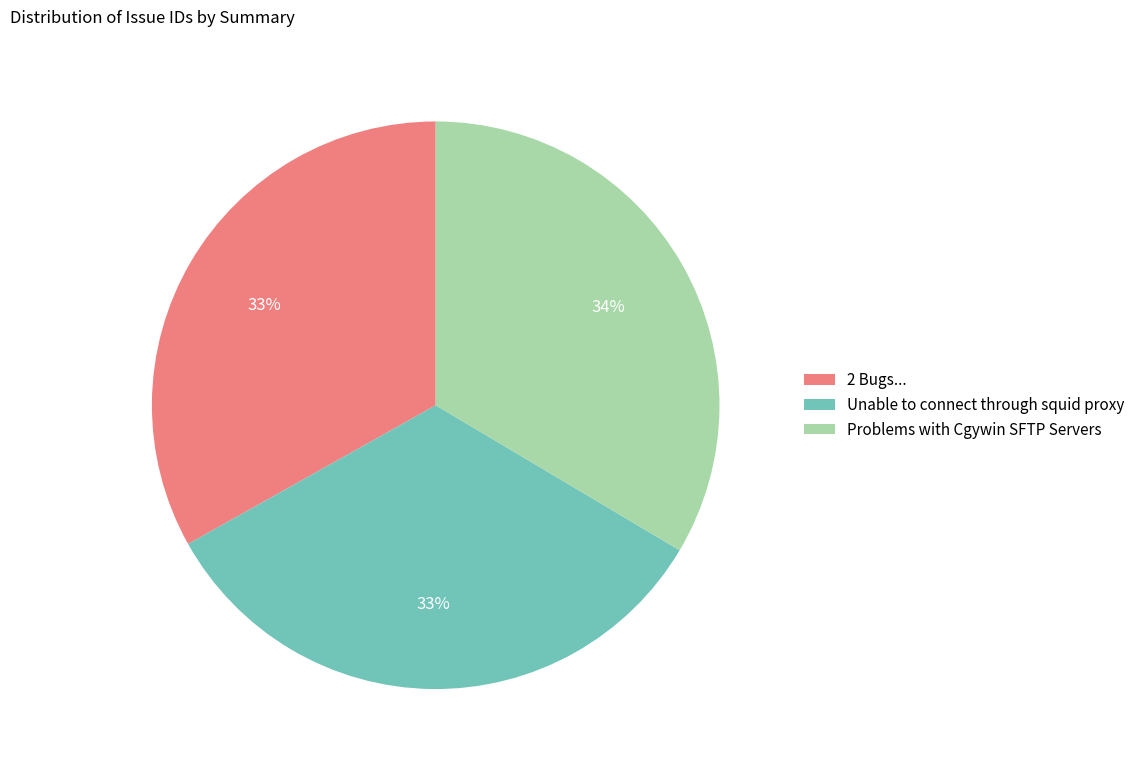

Combined, do Problems with Cgywin SFTP Servers and Unable to connect through squid proxy account for over 50%?

Yes